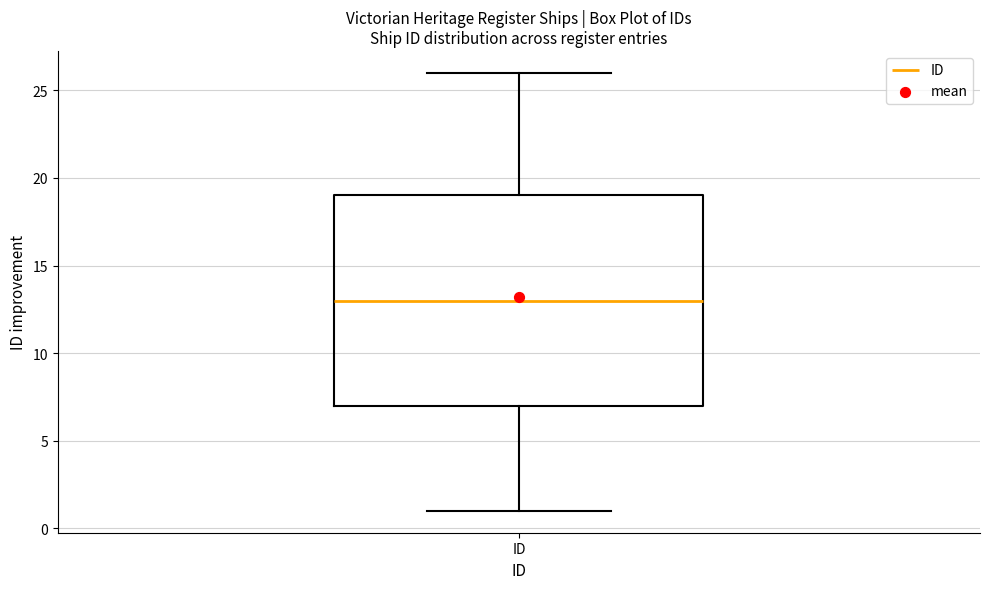

Where does the lower whisker of the box for ID end on the y-axis? The values are not printed on the chart, so give them approximately, as read against the axis.

1